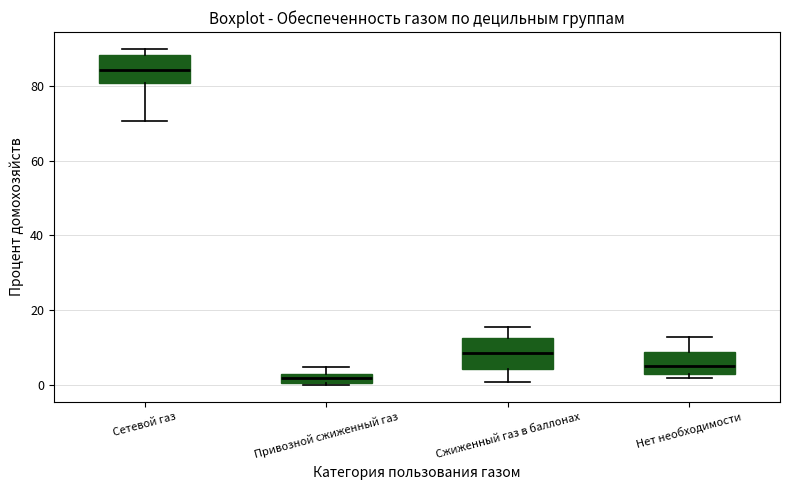

Where is the lower edge of the box for Привозной сжиженный газ on the y-axis? The values are not printed on the chart, so give them approximately, as read against the axis.

0